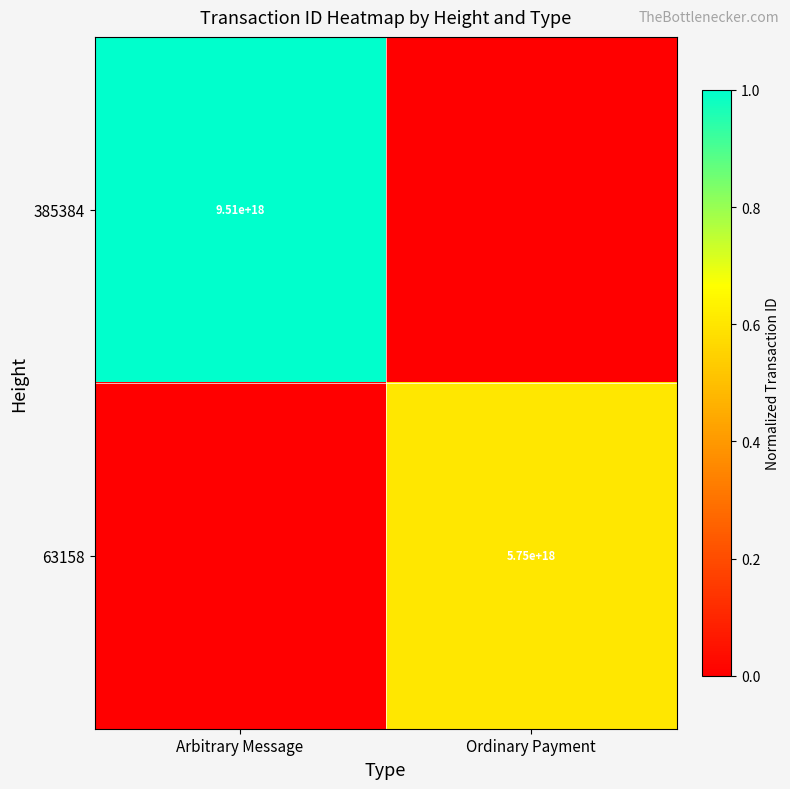

What is the total value across all series at Arbitrary Message?

1.0